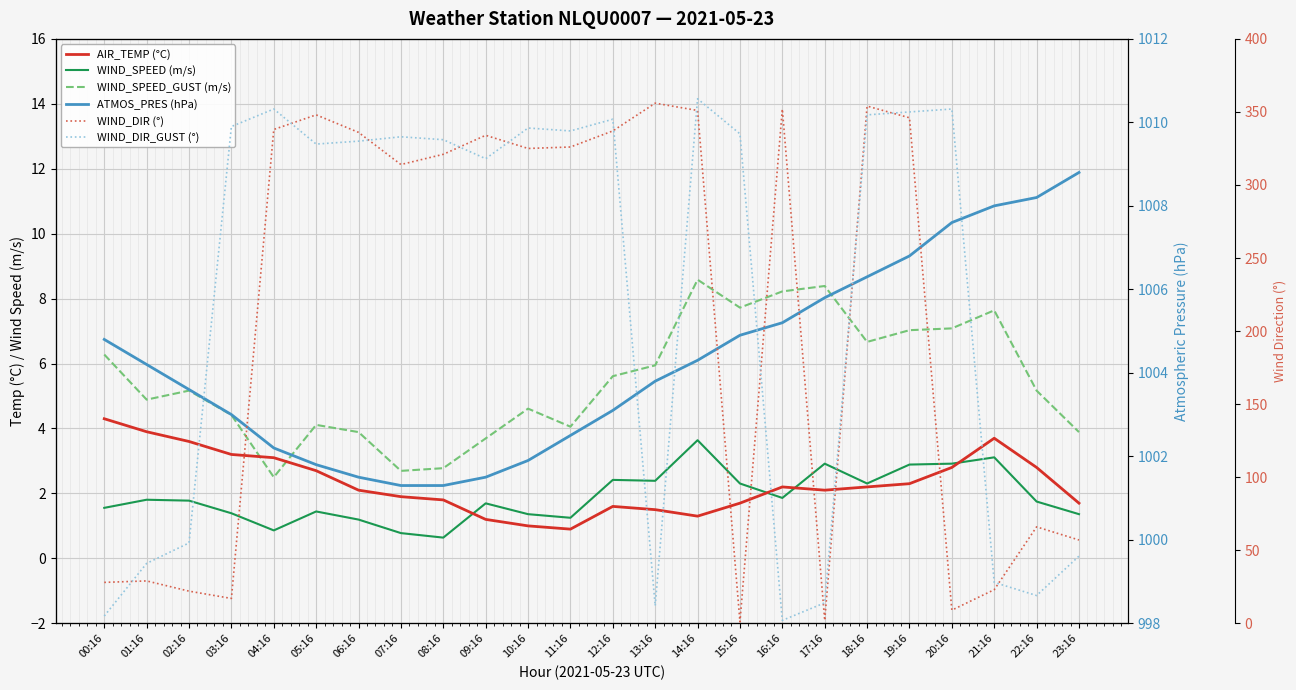

The ATMOS_PRES (hPa) series shows 1001.5 at 09:16. True or false?

True